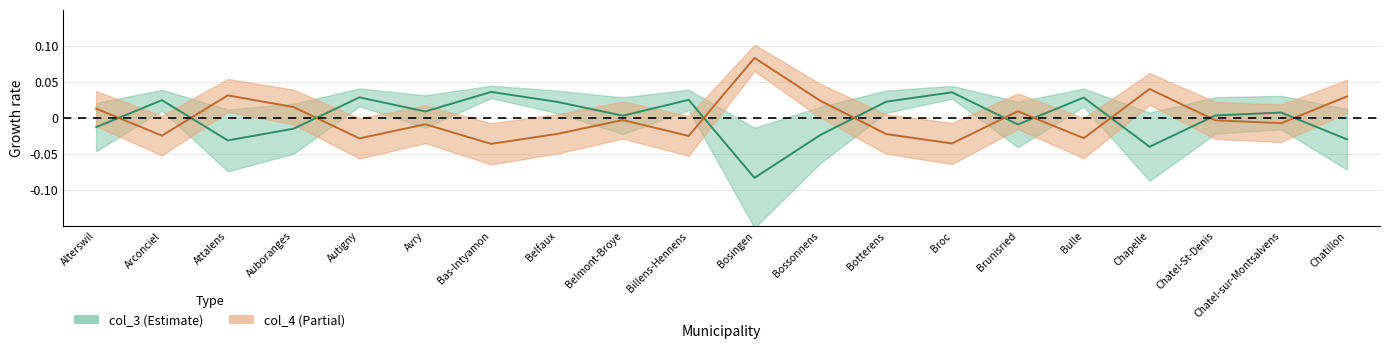

What is the spread (max minus min) of values at Billens-Hennens?

0.1